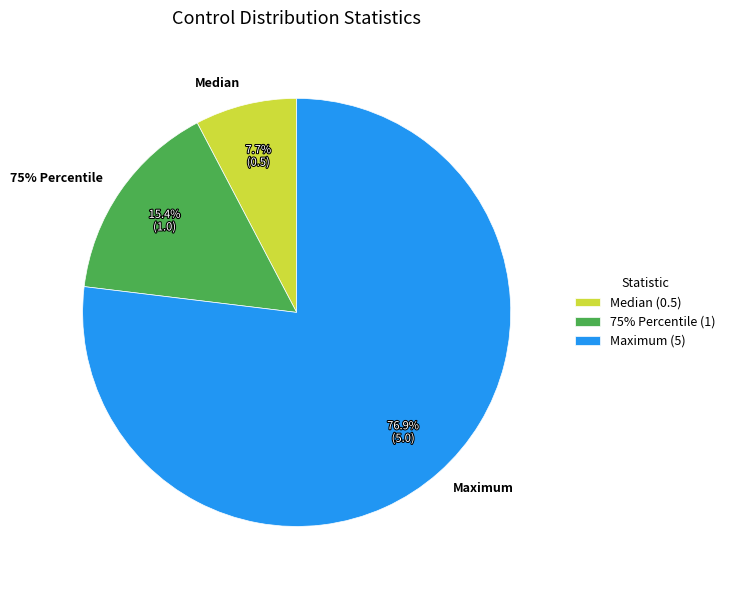

What is the change in value from 75% Percentile to Maximum?

+4.0